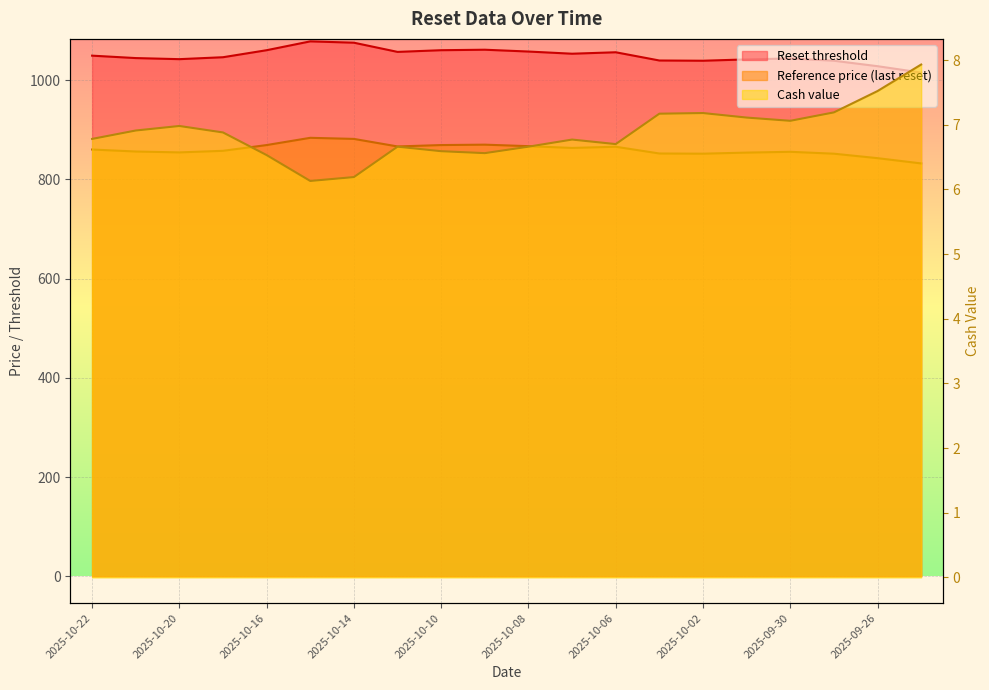

How many lines are shown in the chart?

3